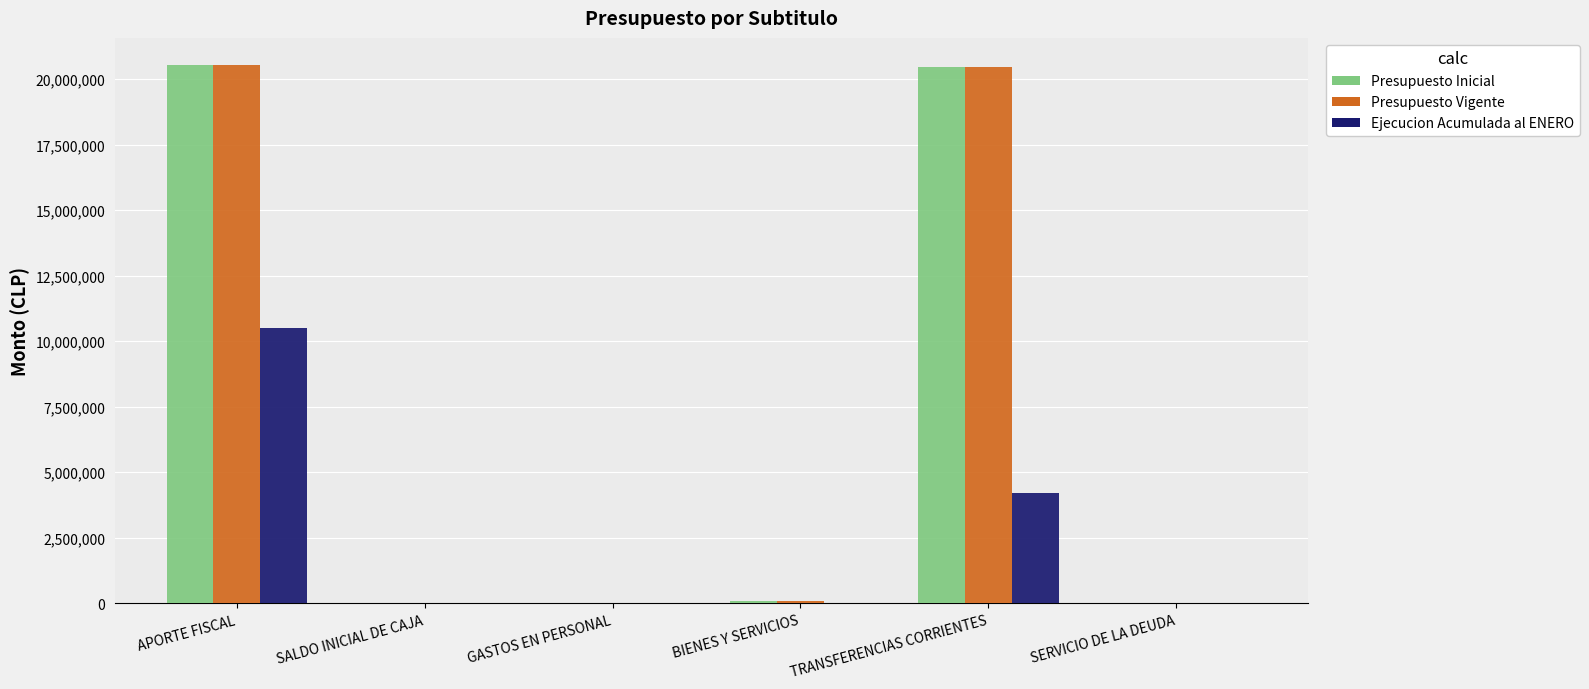

The value of Ejecucion Acumulada al ENERO at BIENES Y SERVICIOS is -5327564. True or false?

False